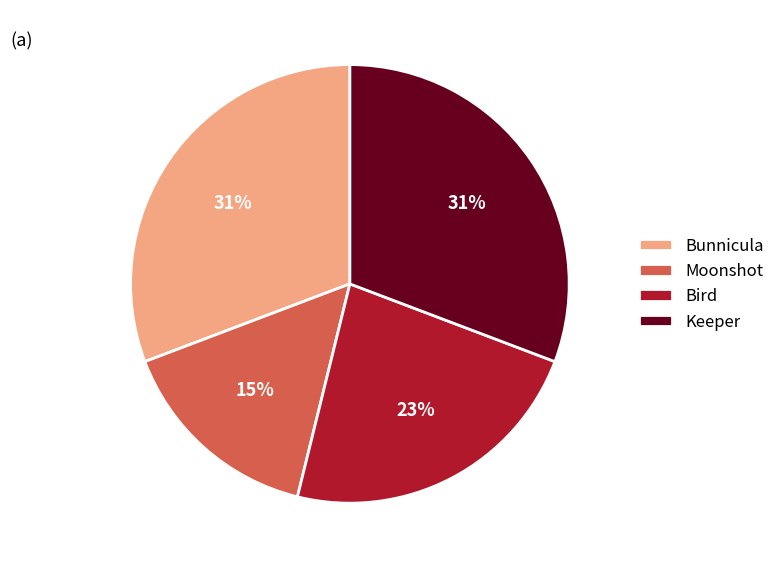

What is the smallest slice in the pie chart?

Moonshot